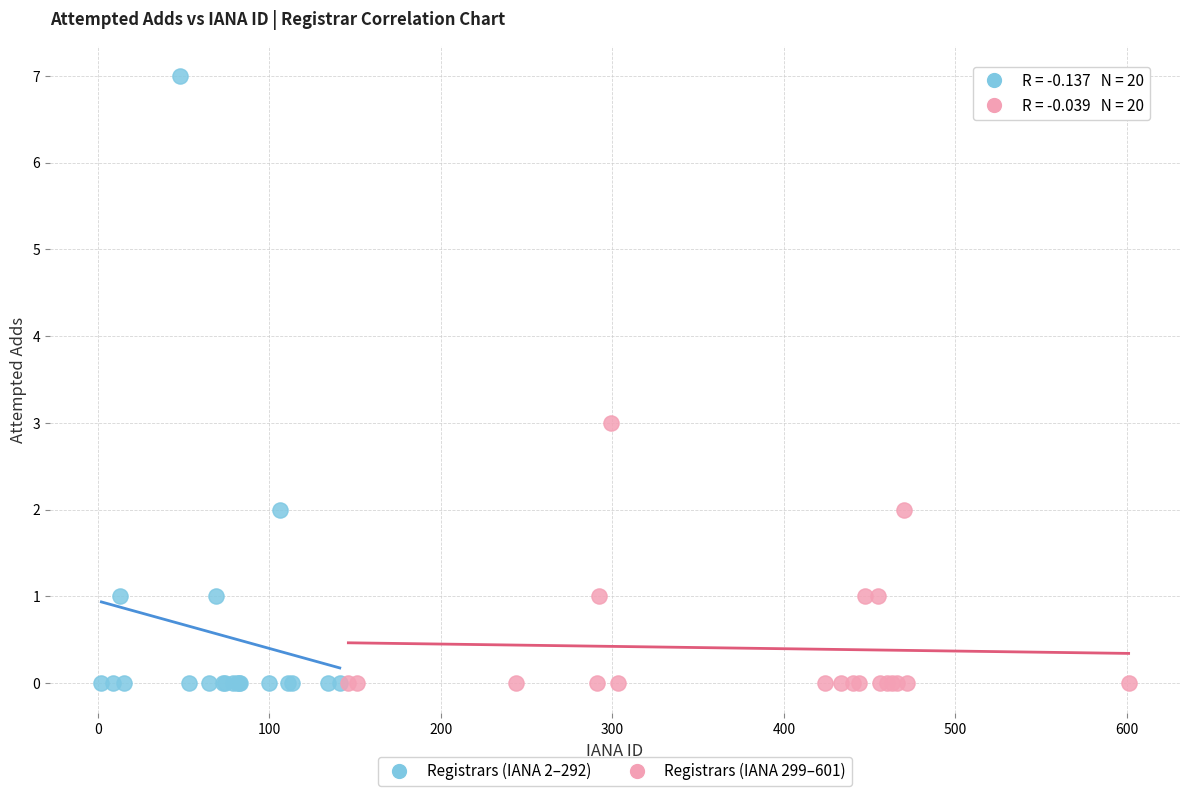

Which series has the largest Y range (max minus min)?

Registrars (IANA 2–292)